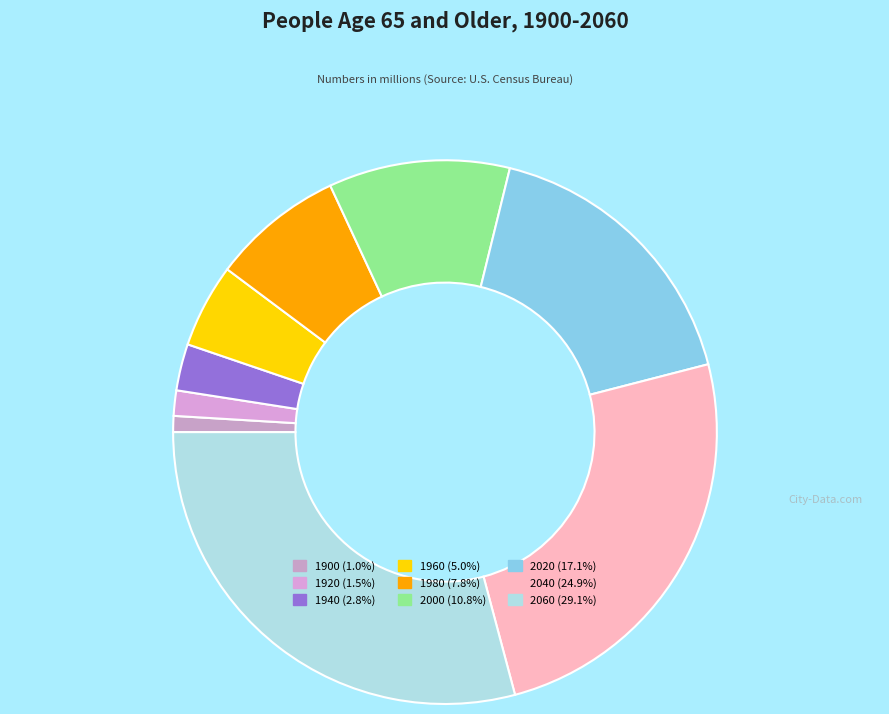

Is 2020 the majority of the pie?

No